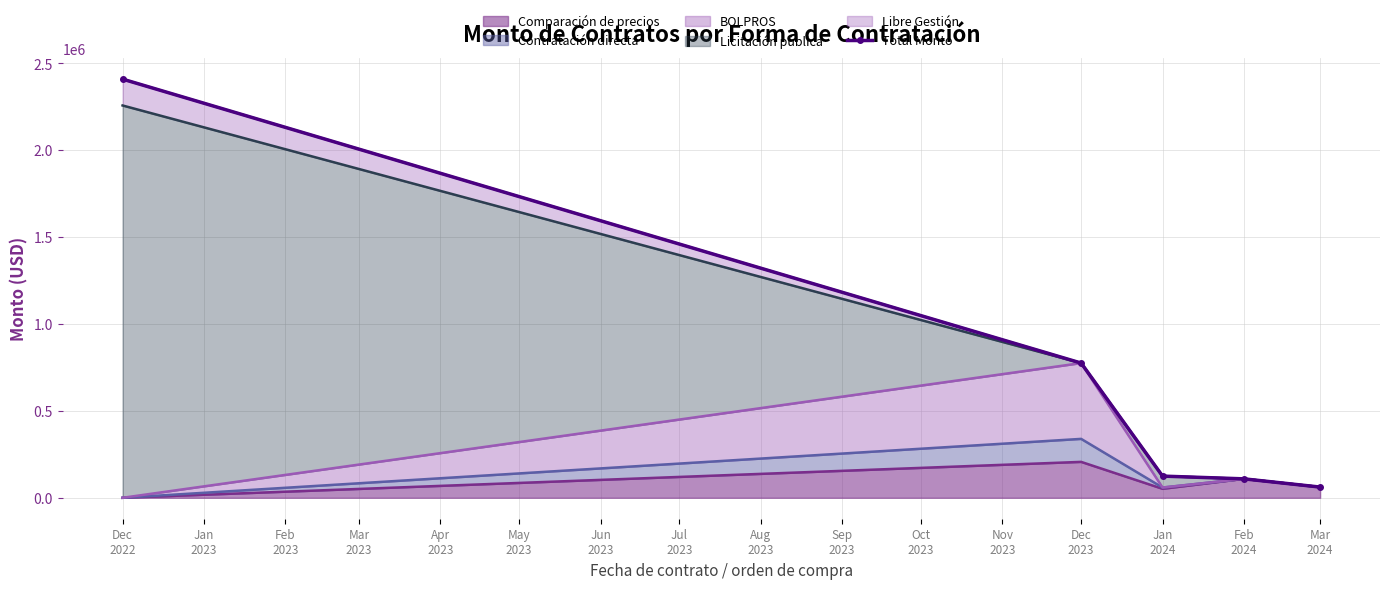

What is the value of the 4th point from the left?

108974.0